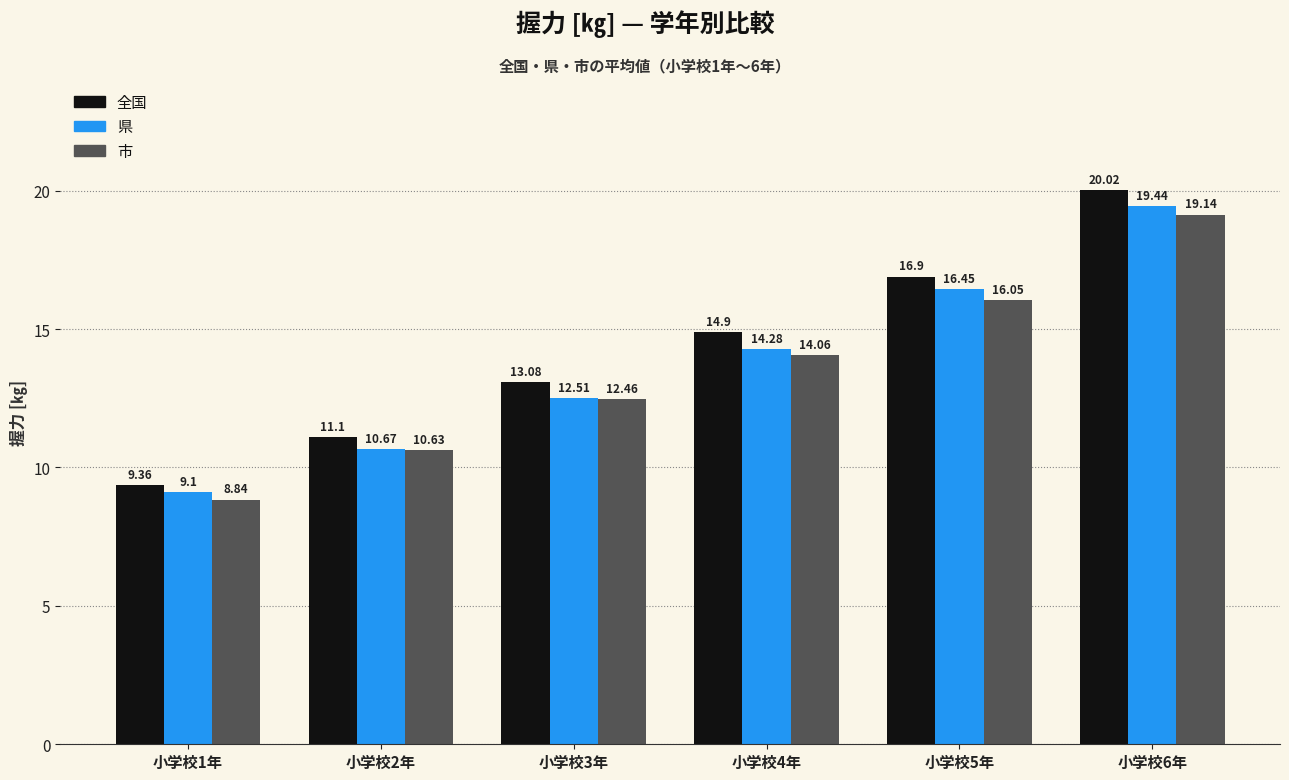

Which series has the largest total across all categories?

全国